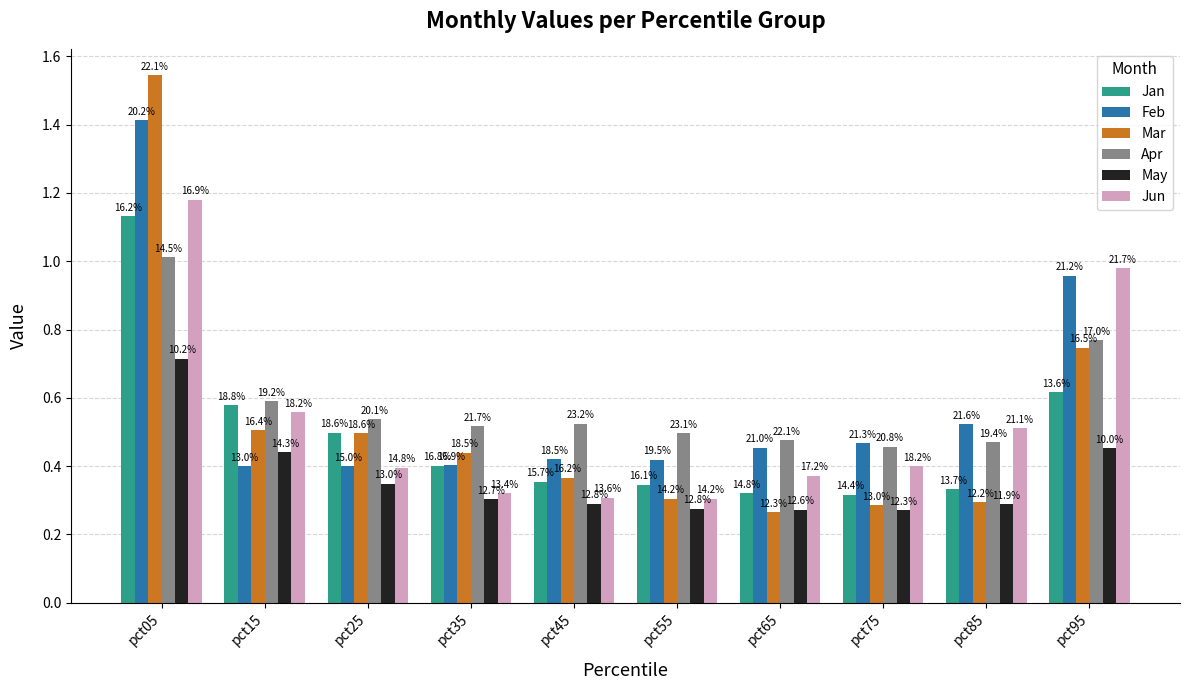

Is the value of Jun at pct15 greater than the value of May at pct05?

No